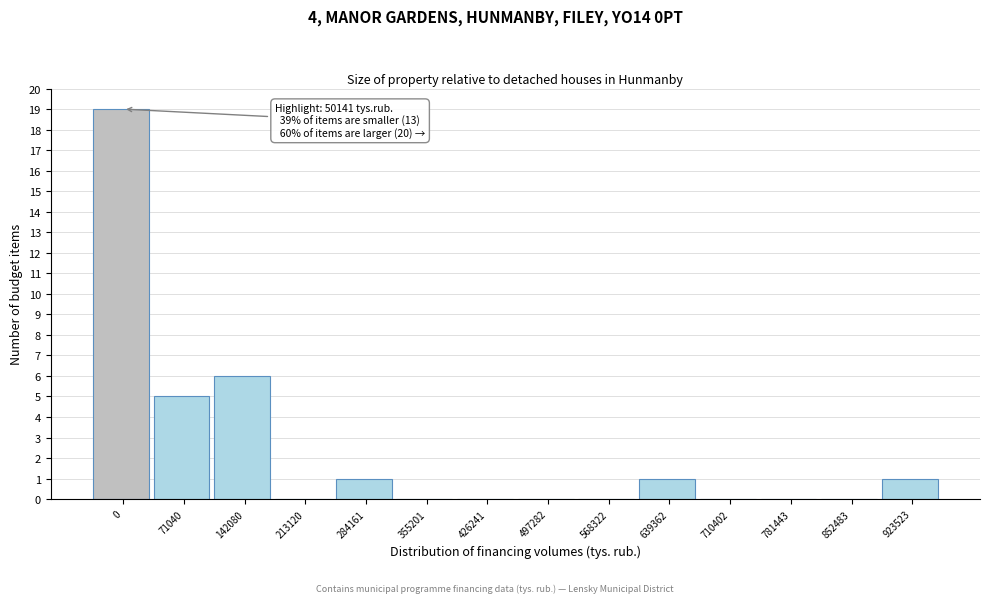

Reading left to right, what are all the values shown in this chart?

0=19	71040=5	142080=6	213120=0	284161=1	355201=0	426241=0	497282=0	568322=0	639362=1	710402=0	781443=0	852483=0	923523=1